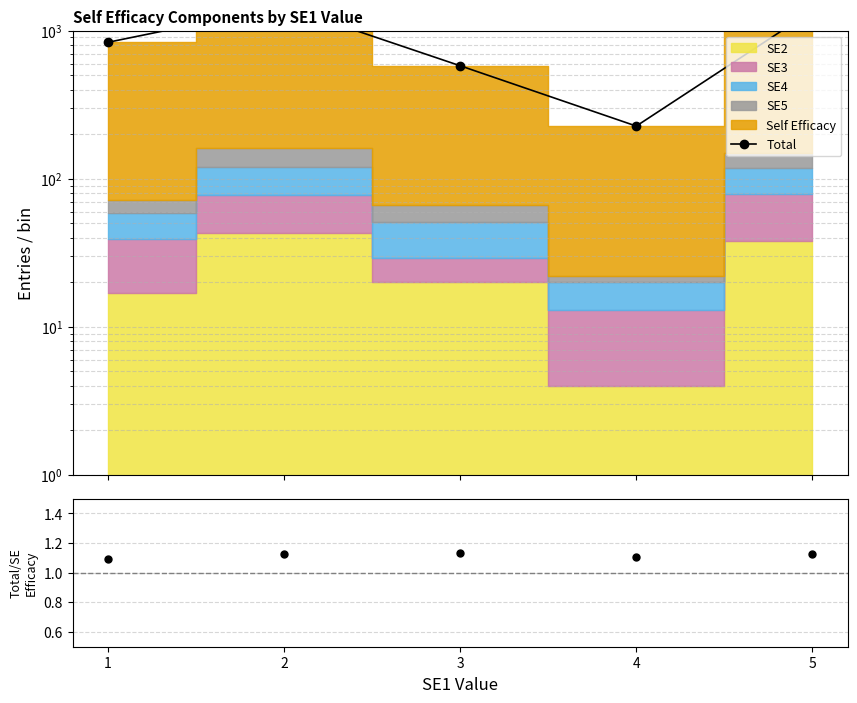

Approximately how many times larger is the value at 2 compared to 4?

6.4